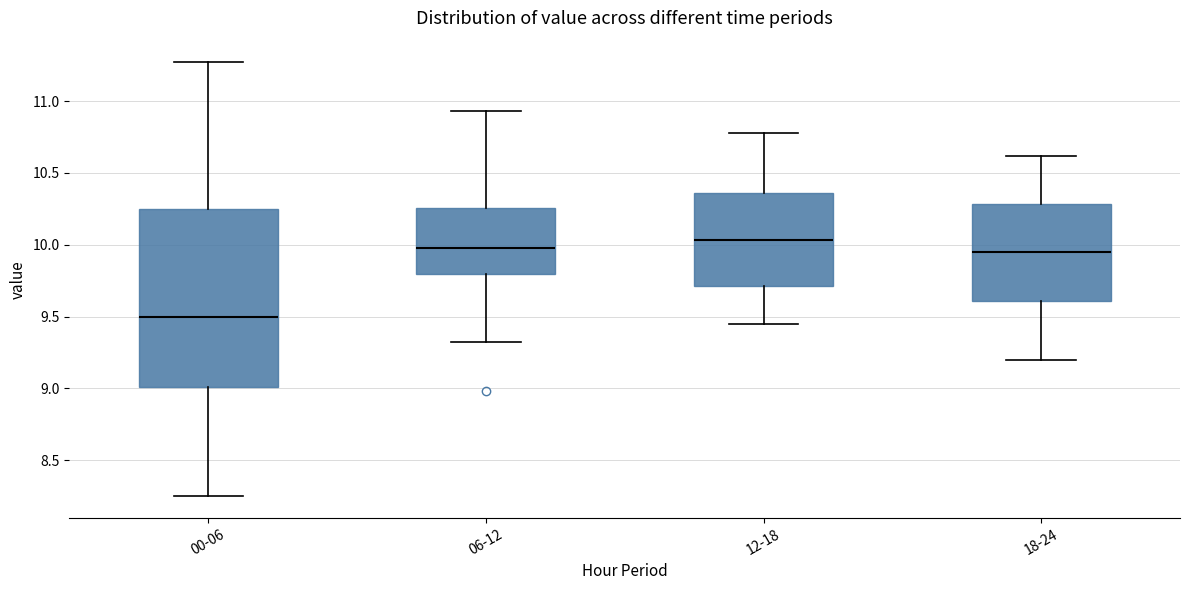

Reading left to right, transcribe this box plot: for each box, give where its median line is, the range the box spans, and where its two whiskers end, as read against the y-axis. The values are not printed on the chart, so give them approximately, as read against the axis.

00-06: median 9.50, box 9.00 to 10.25, whiskers 8.25 to 11.25
06-12: median 10.00, box 9.80 to 10.25, whiskers 9.30 to 10.95
12-18: median 10.05, box 9.70 to 10.35, whiskers 9.45 to 10.80
18-24: median 9.95, box 9.60 to 10.30, whiskers 9.20 to 10.60